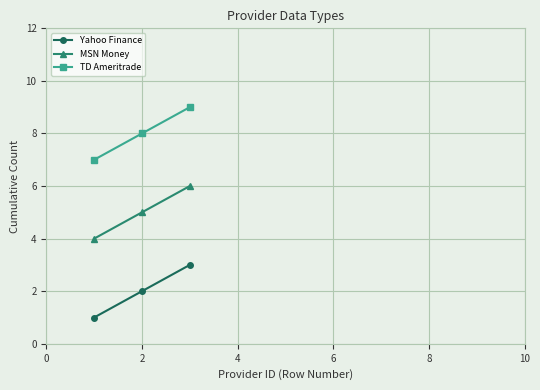

List the series in order of their overall mean, lowest first.

Yahoo Finance, MSN Money, TD Ameritrade